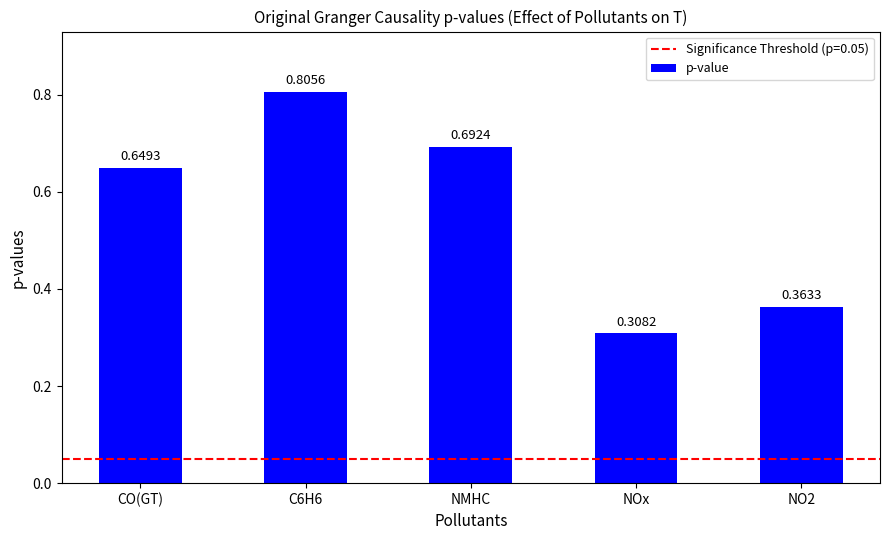

What is the sum of the values at C6H6 and NO2?

1.2